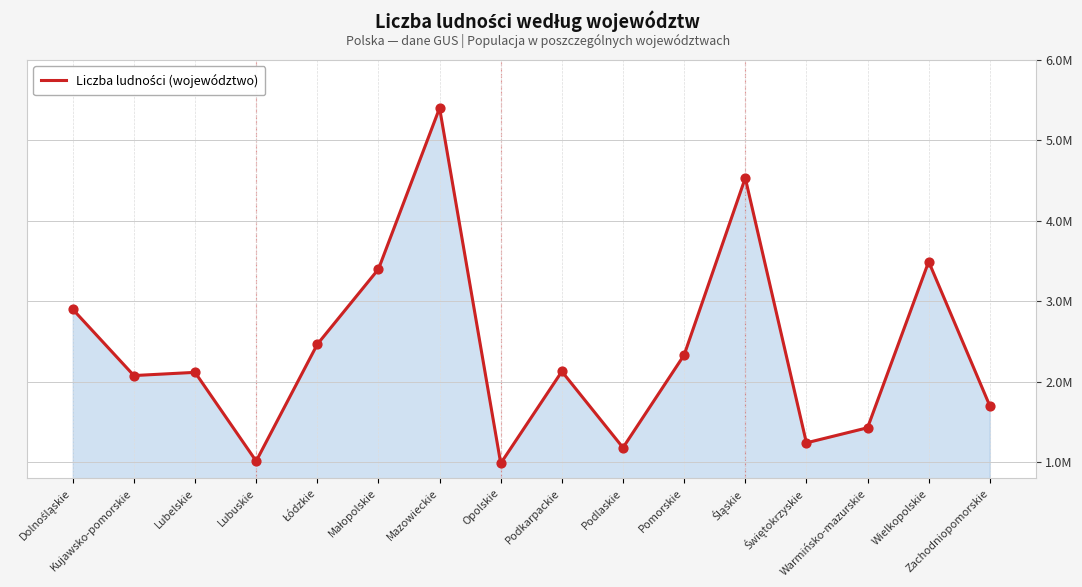

What is the change in value from Podlaskie to Wielkopolskie?

+2312436